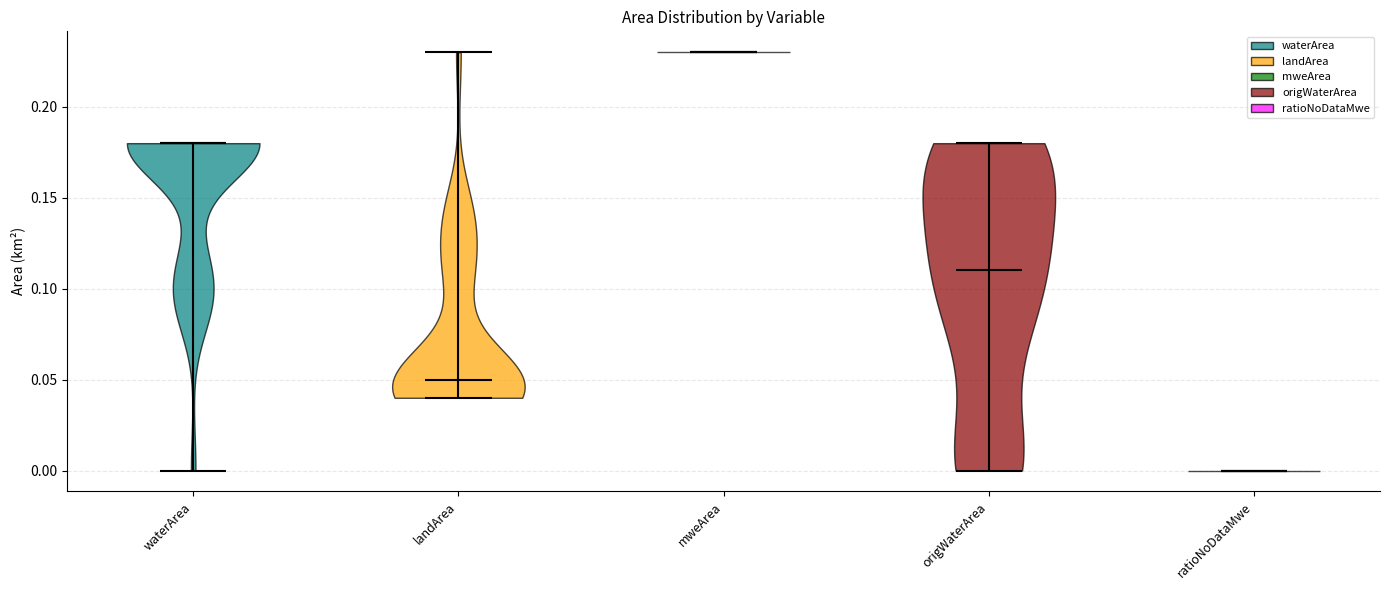

What is the highest point the violin for landArea reaches on the y-axis? The values are not printed on the chart, so give them approximately, as read against the axis.

0.23